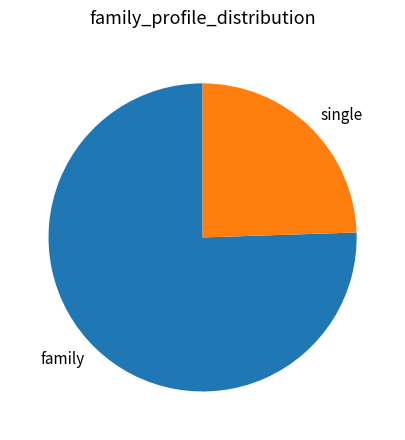

Is there a majority slice in this chart?

Yes